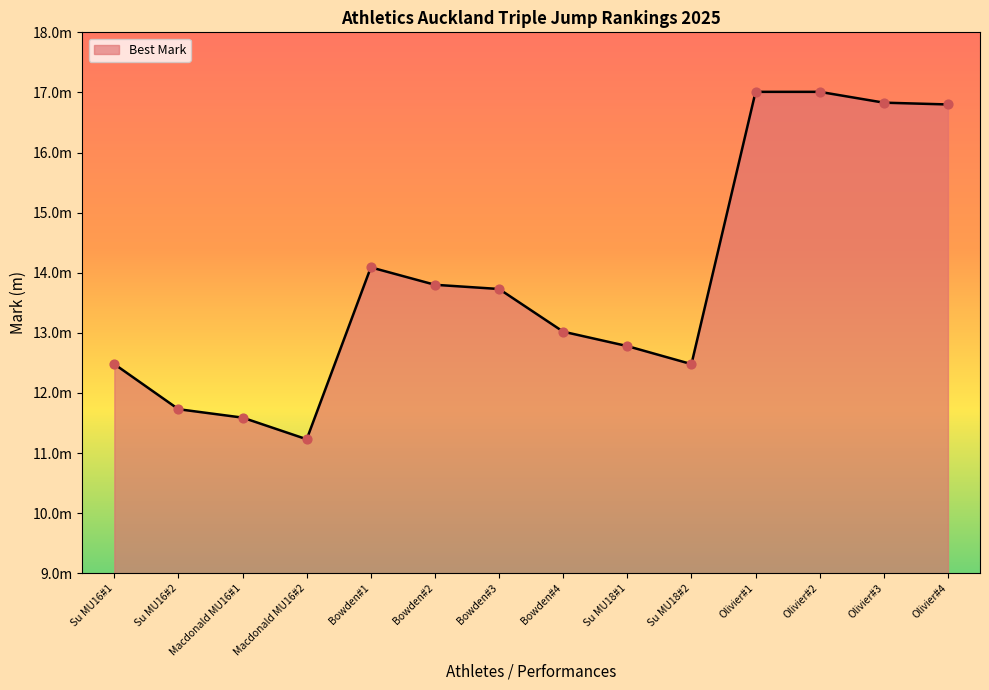

Which has a higher value, Olivier#1 or Bowden#1?

Olivier#1